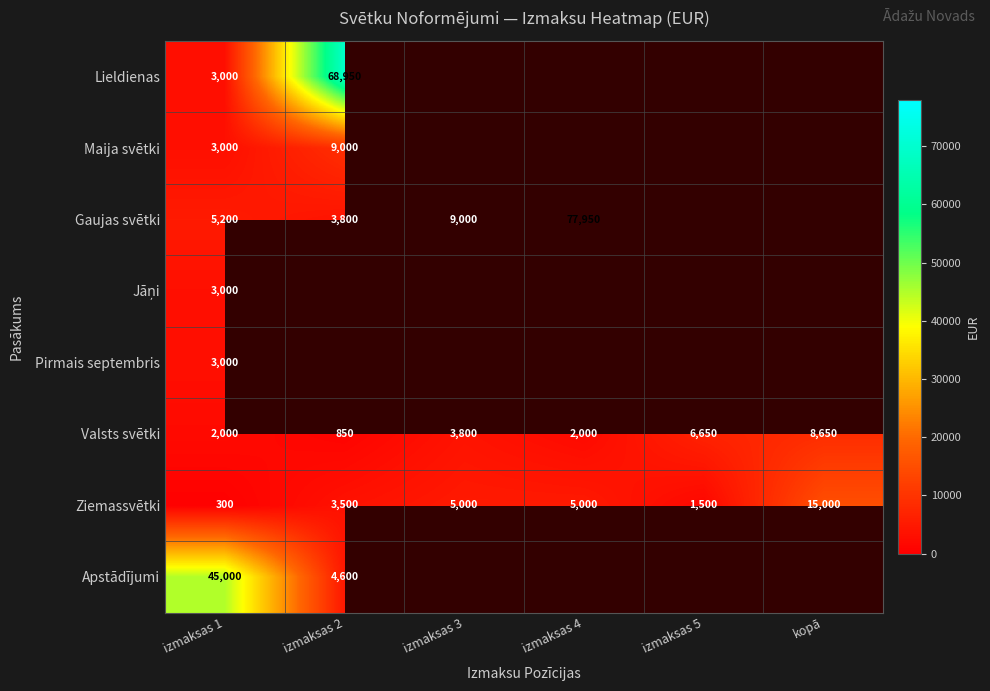

True or false: Pirmais septembris has a value of 4042 at izmaksas 1.

False